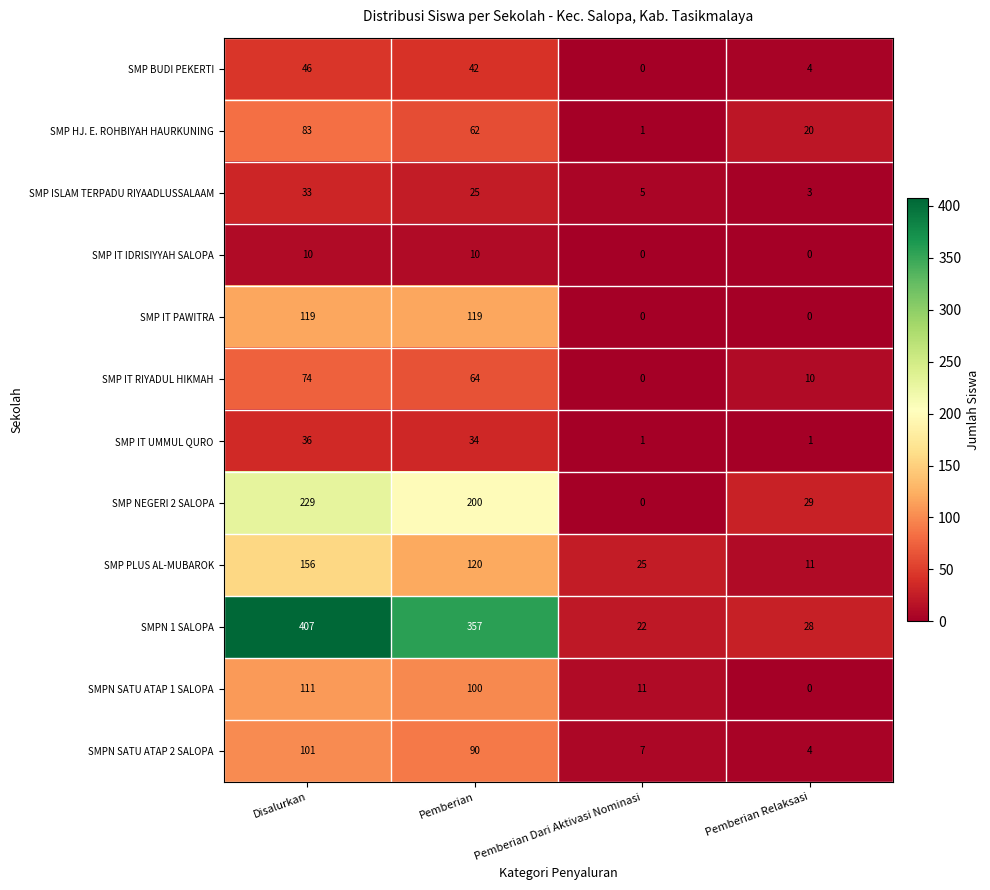

Which series has the largest total across all categories?

SMPN 1 SALOPA